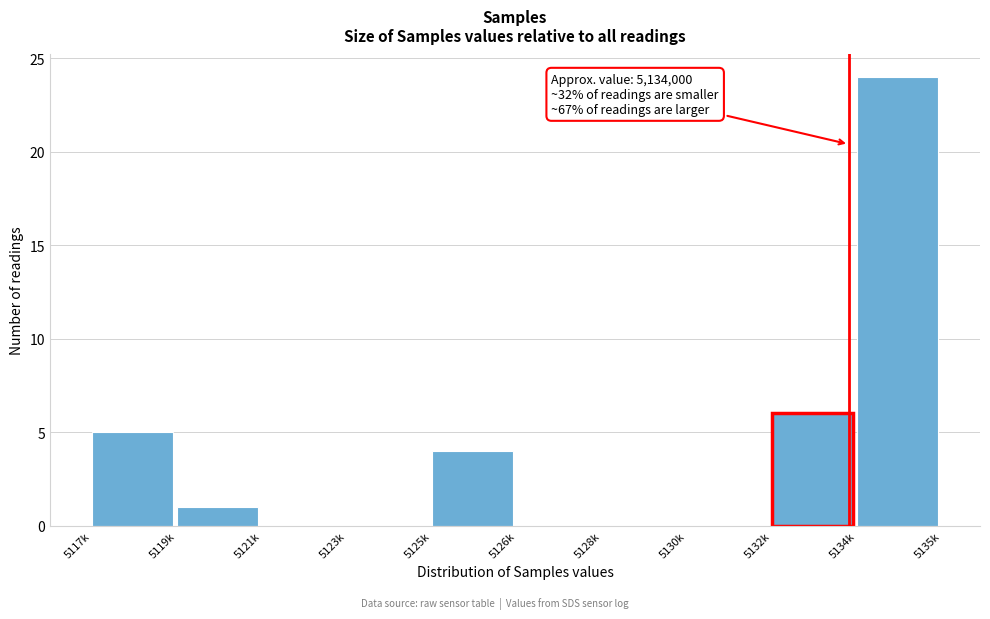

Reading left to right, extract all data points from this chart.

5117k=5	5119k=1	5121k=0	5123k=0	5125k=4	5126k=0	5128k=0	5130k=0	5132k=6	5134k=24